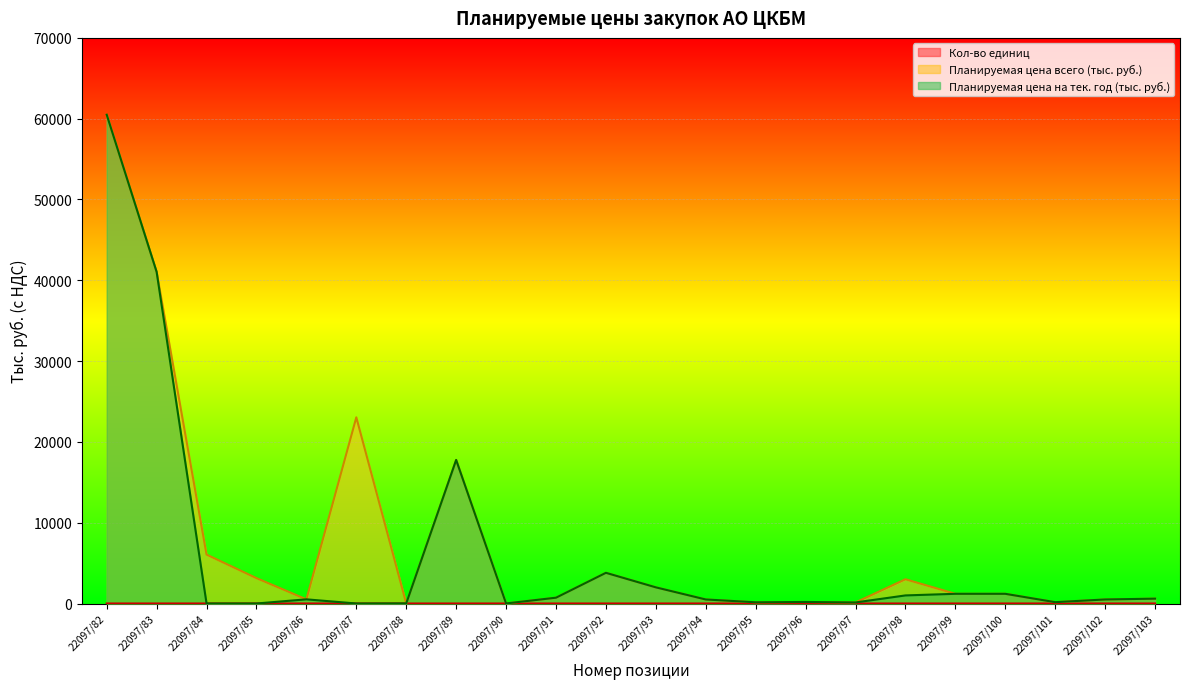

What is the difference between the highest and lowest values at 22097/84?

6055.5